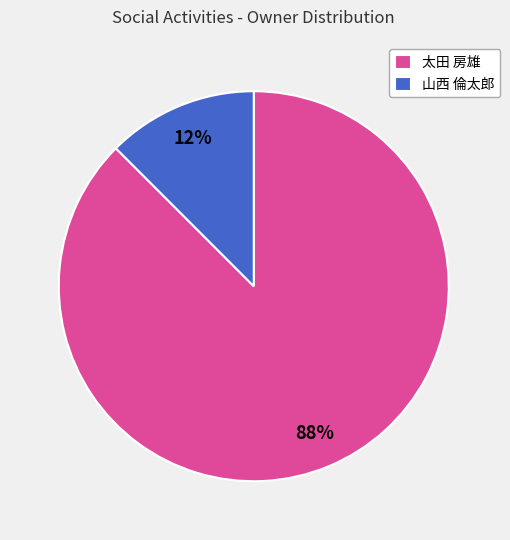

Does any single category account for the majority?

Yes